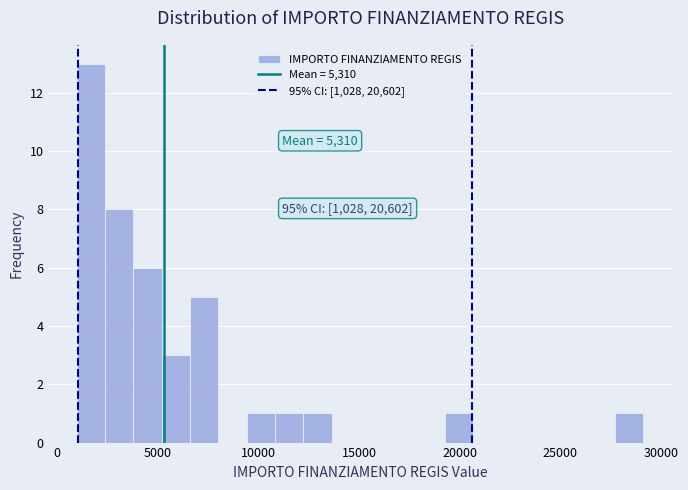

Around what value on the x-axis is the tallest bar? Give the approximate position of its centre, as read against the axis.

1500